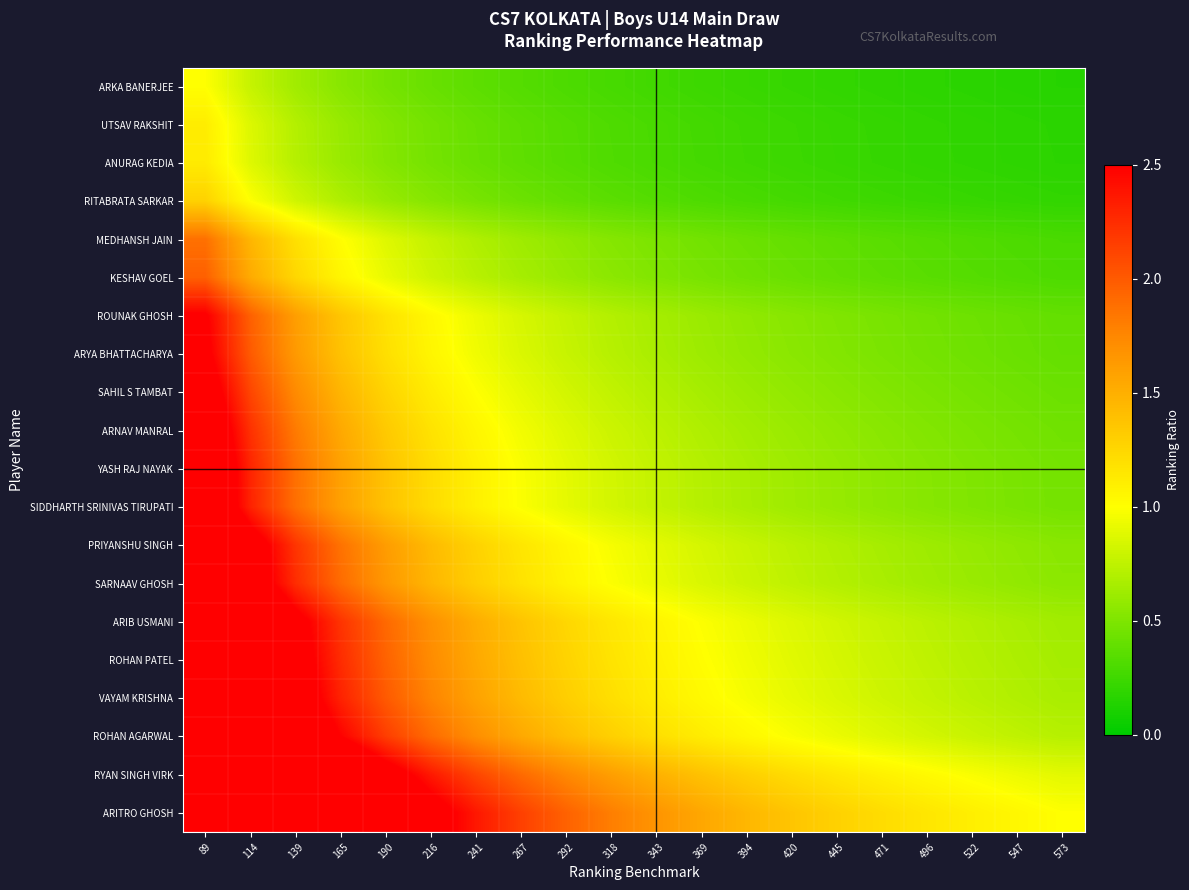

Between 89 and 241, which series saw the biggest shift?

ARITRO GHOSH